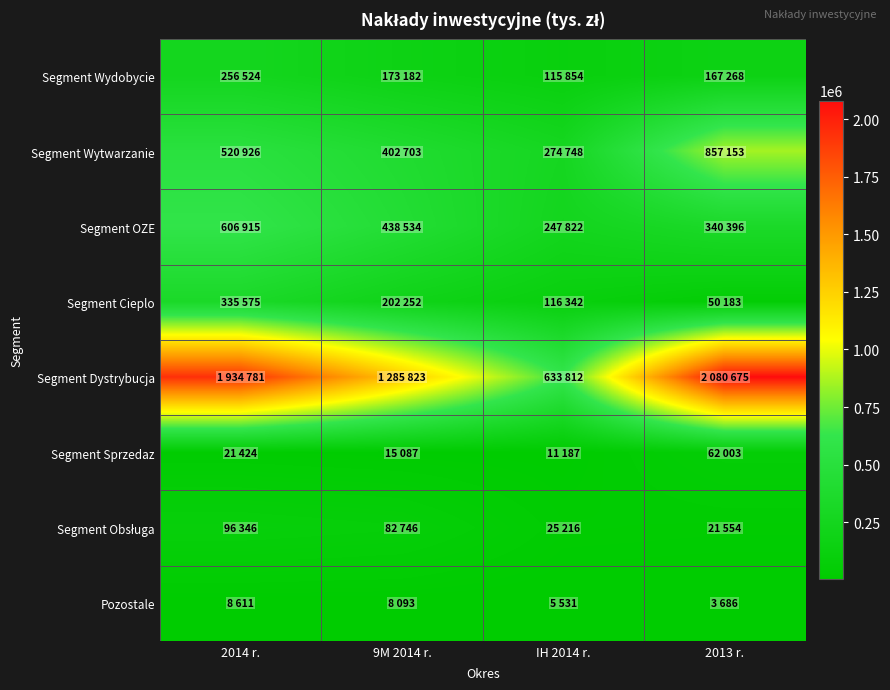

Which series changed the most between 9M 2014 r. and IH 2014 r.?

Segment Dystrybucja